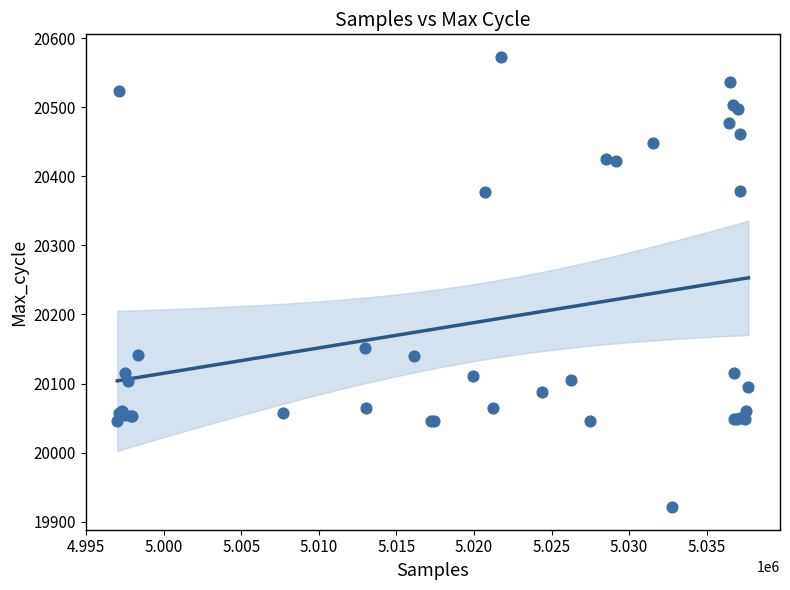

What Y value in the scatter plot is closest to 20247?

20152